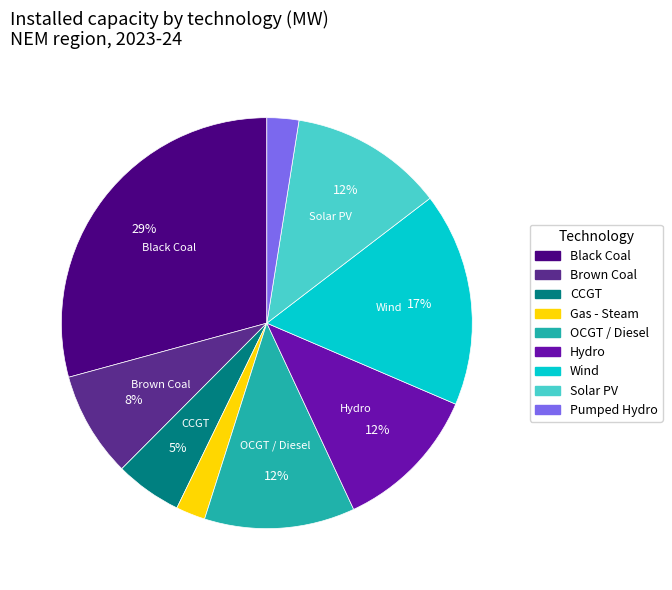

How many slices are in this pie chart?

9